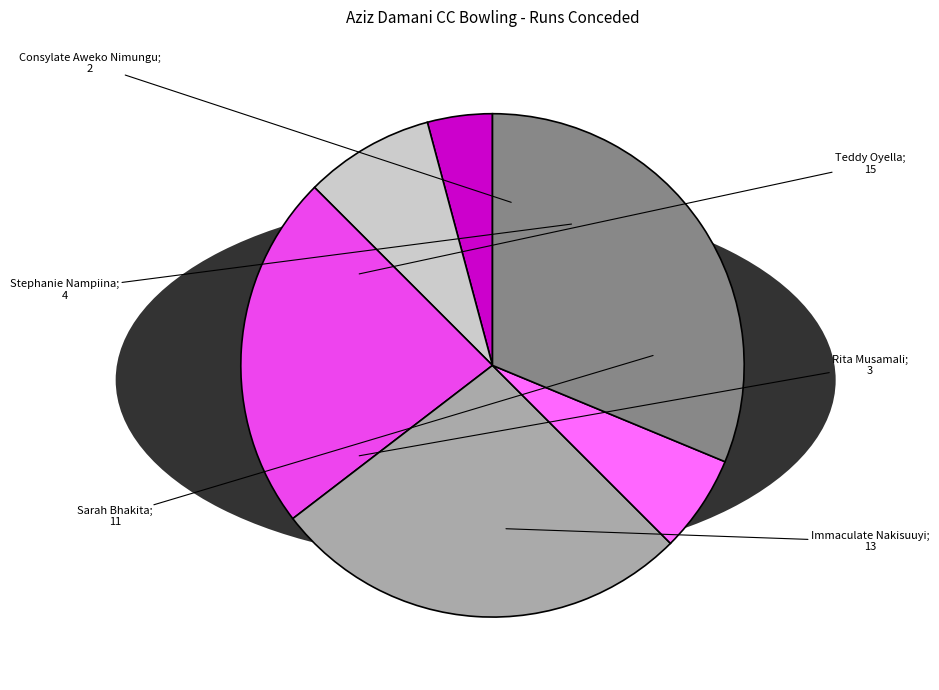

Is there a majority slice in this chart?

No